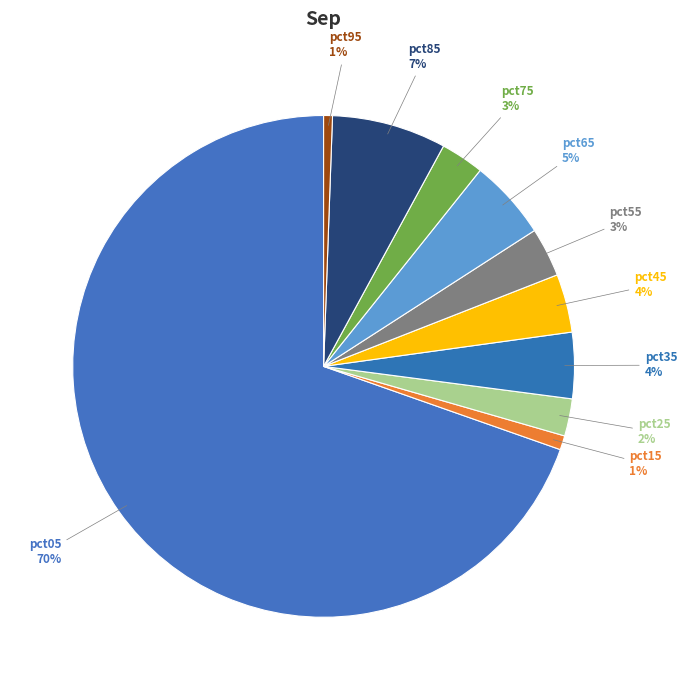

Does pct05 account for over 50% of the chart?

Yes